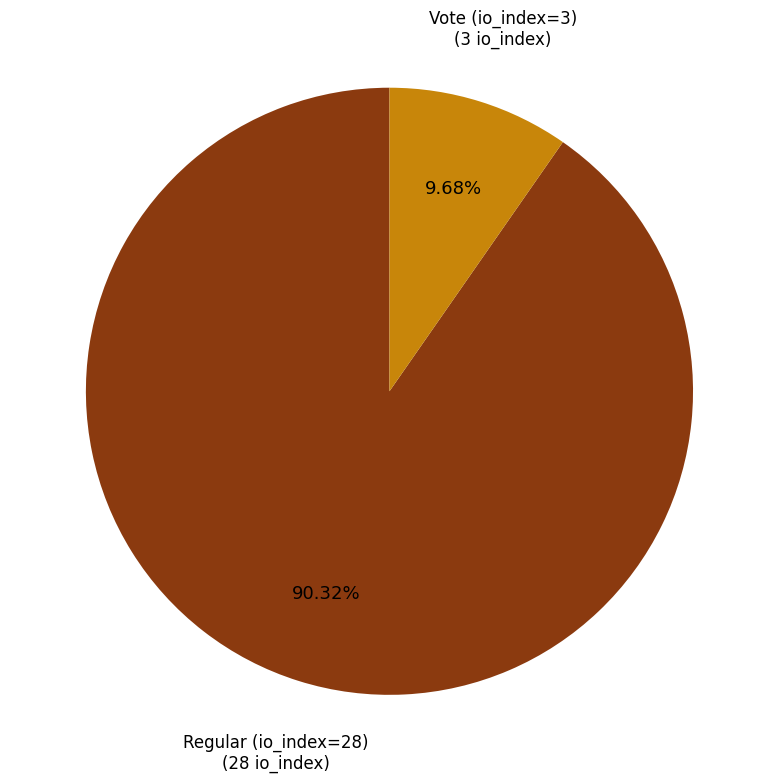

Is there a majority slice in this chart?

Yes